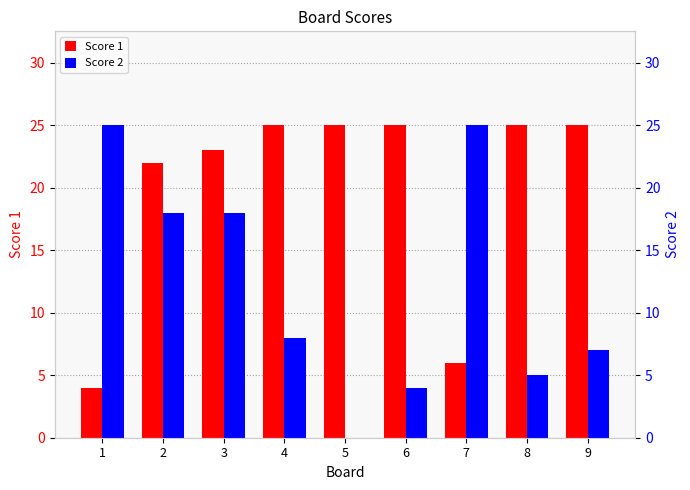

At which label does Score 1 reach its minimum?

1